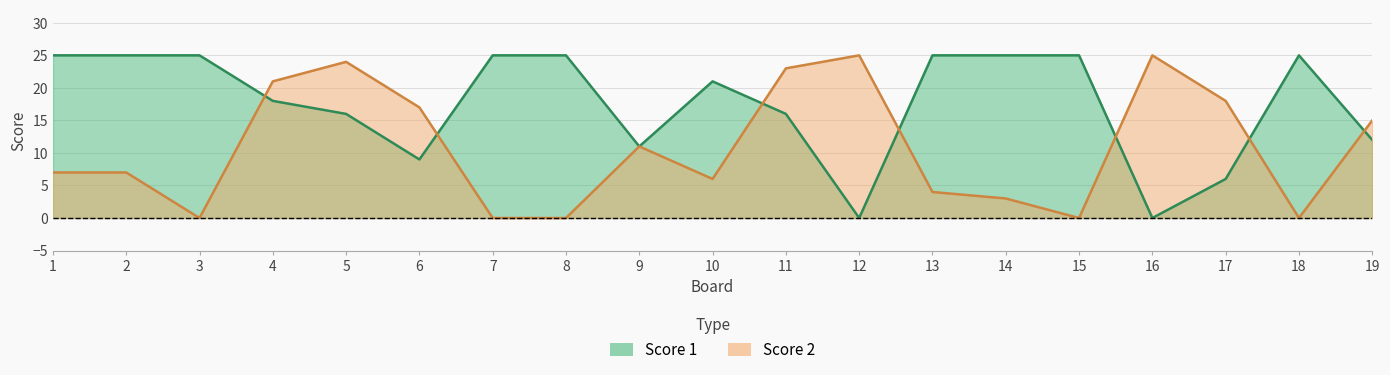

The value of Score 2 at 8 is -16. True or false?

False